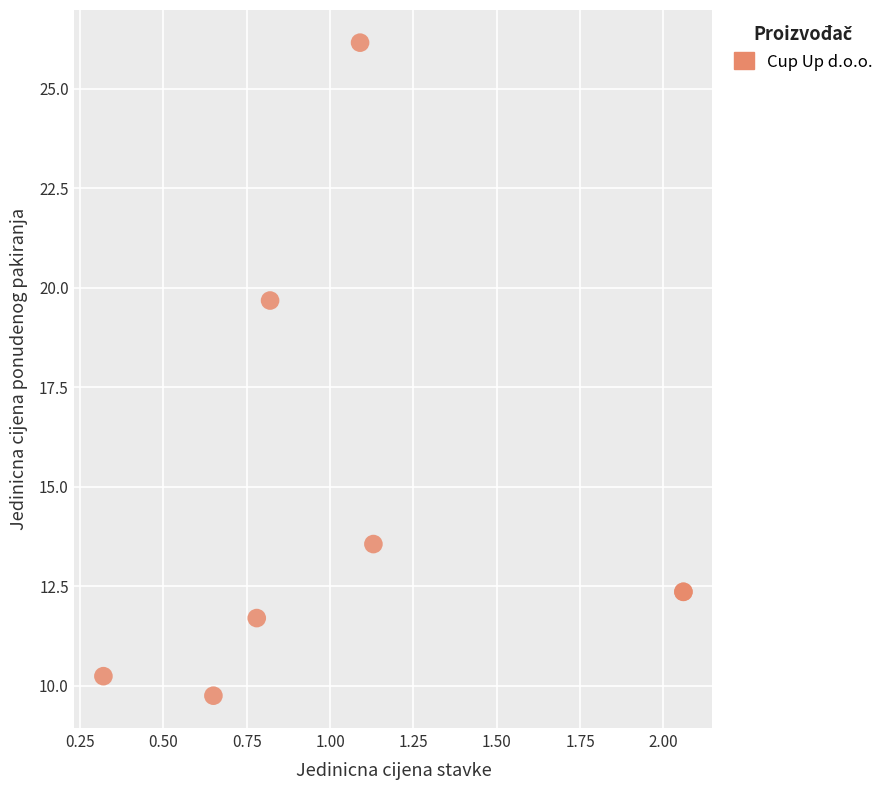

What Y value in the scatter plot is closest to 17?

19.7